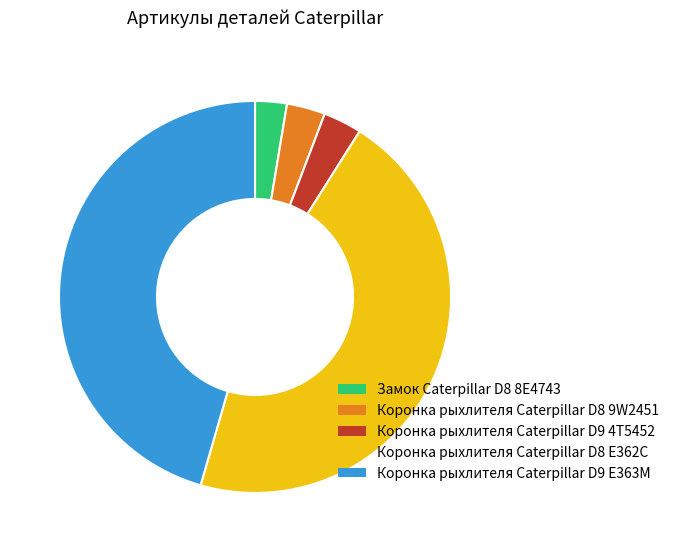

Combined, do Коронка рыхлителя Caterpillar D9 E363M and Коронка рыхлителя Caterpillar D8 E362C account for over 50%?

Yes